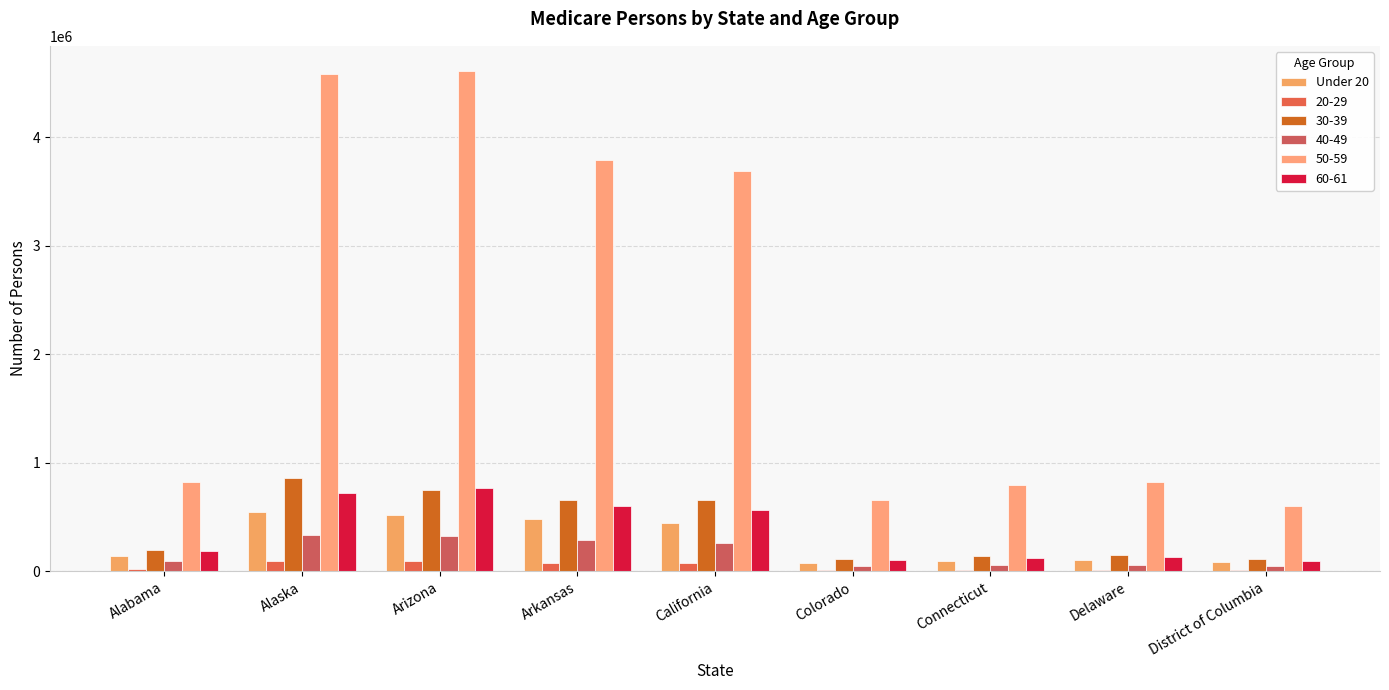

What position from the left is California?

5